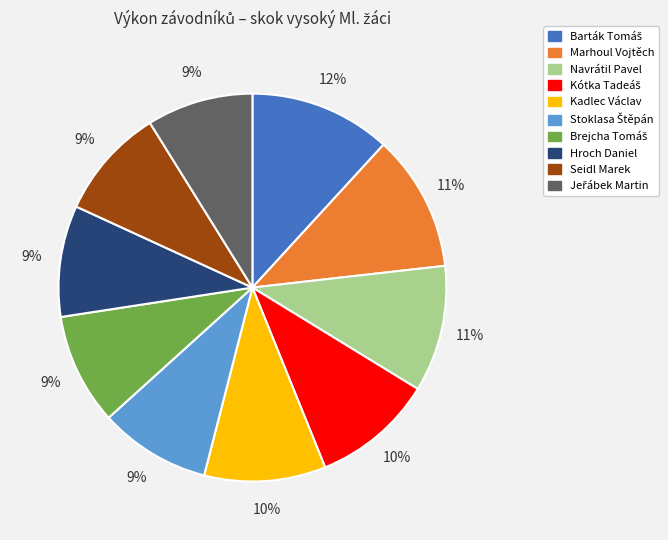

To the nearest percent, what portion does Marhoul Vojtěch represent?

11%